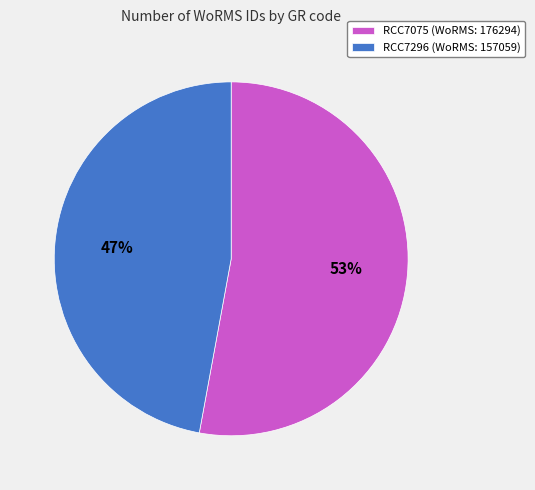

What percentage is the RCC7296 slice, to the nearest percent?

47%